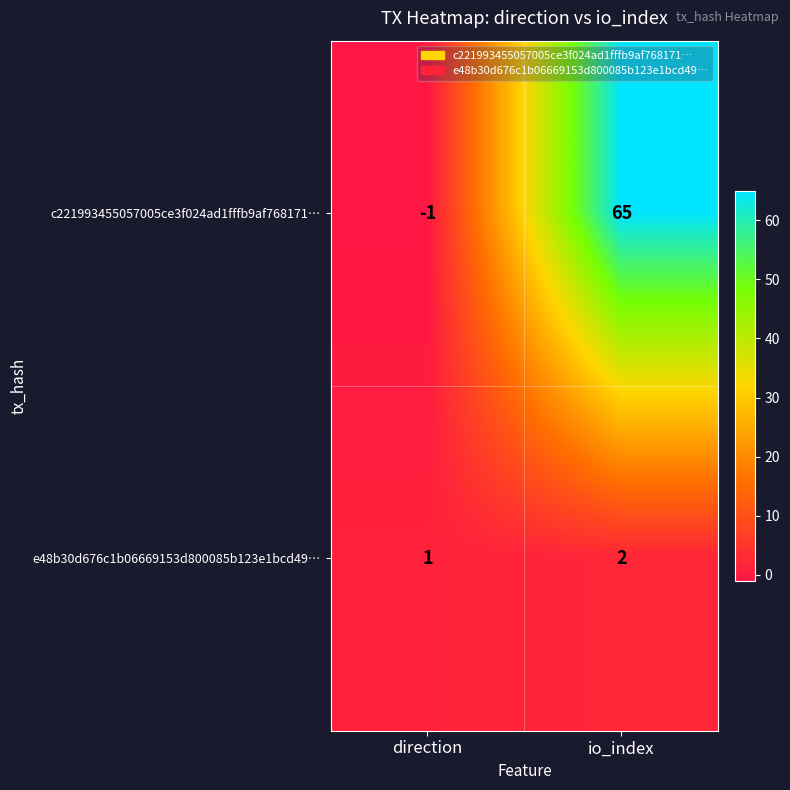

Which series has the largest range (max minus min)?

c221993455057005ce3f024ad1fffb9af768171…